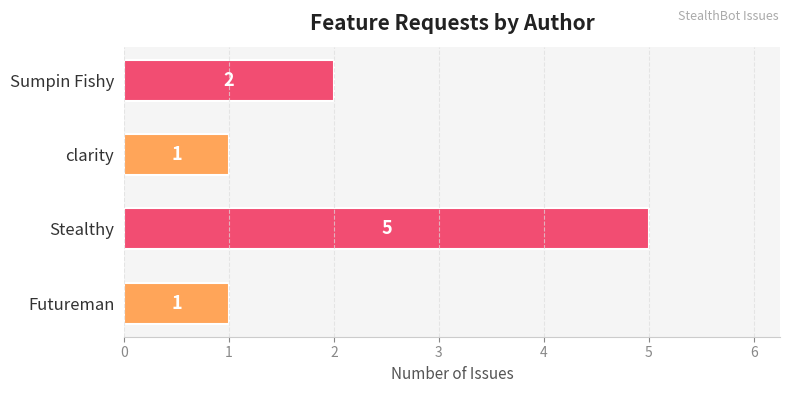

What is the difference between the maximum and minimum values?

4